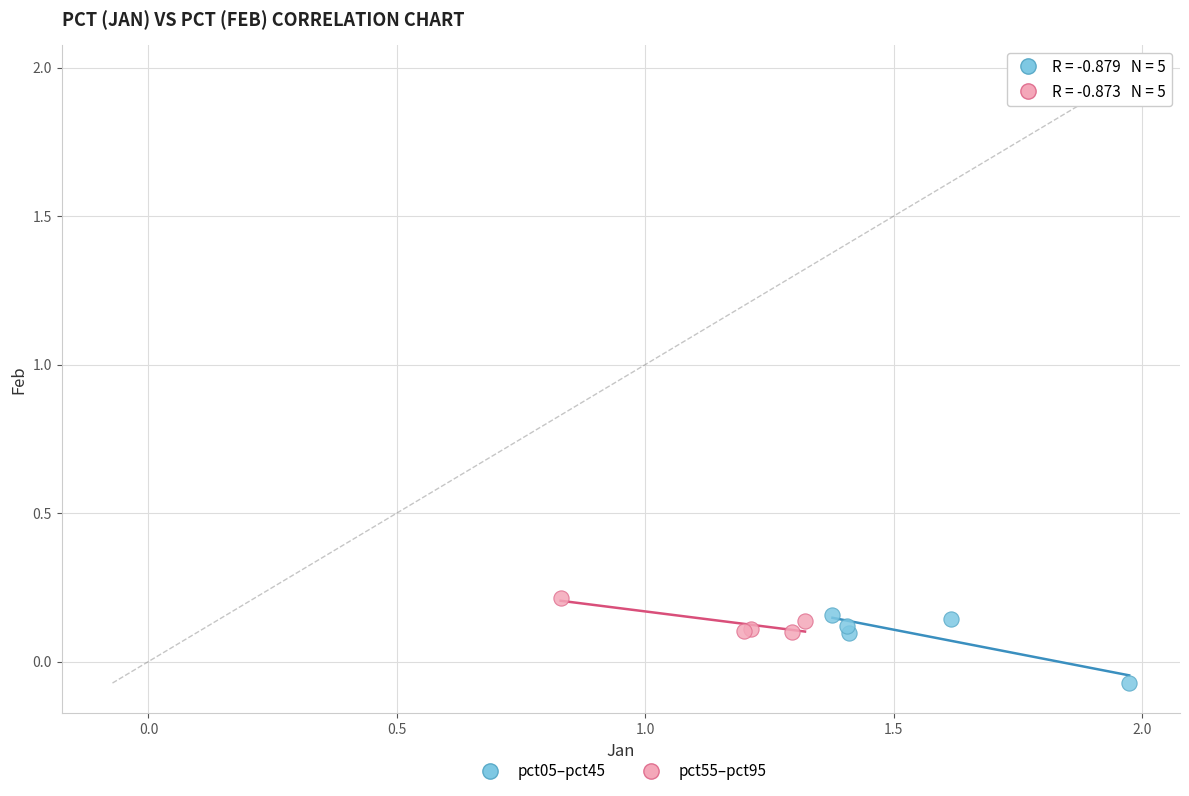

What are all the series names shown in the legend?

pct05–pct45, pct55–pct95